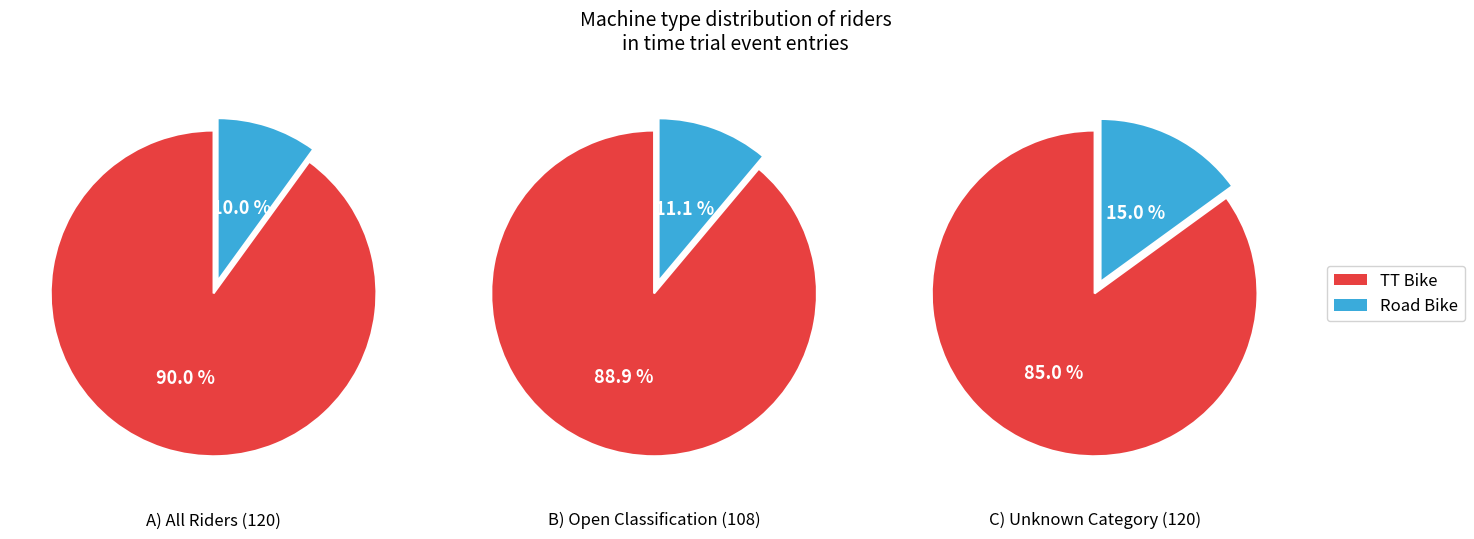

To the nearest percent, what portion does TT Bike represent?

90%